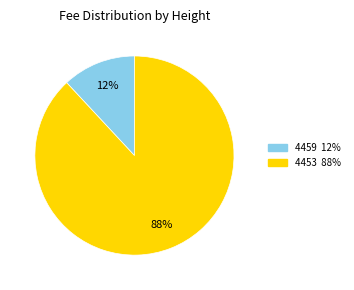

To the nearest percent, what is the combined percentage of 4453 and 4459?

100%